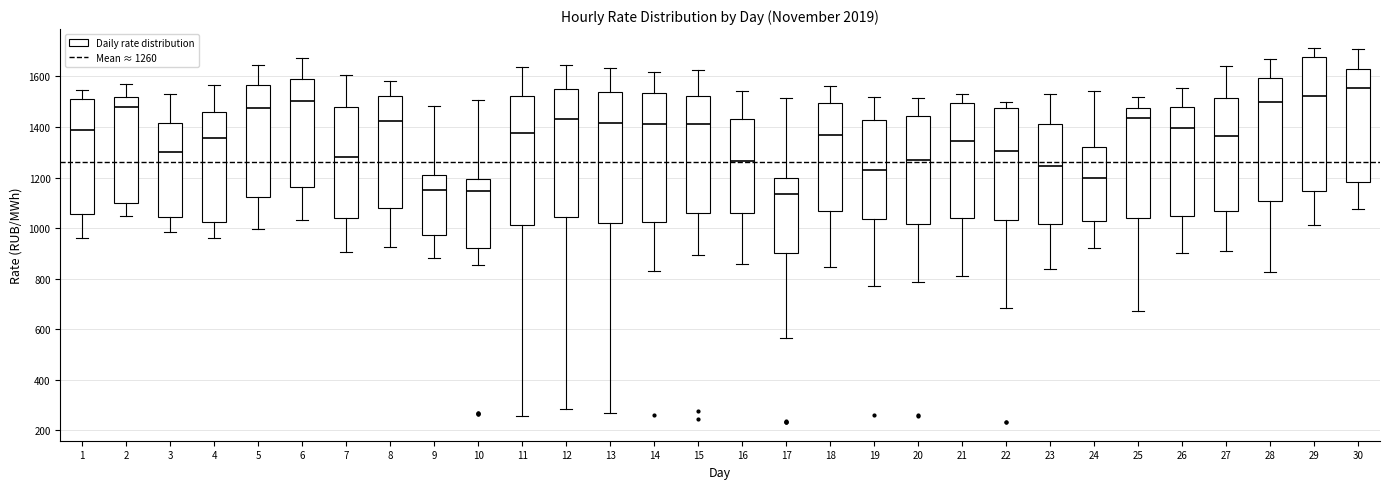

Reading left to right, transcribe this box plot: for each box, give where its median line is, the range the box spans, and where its two whiskers end, as read against the y-axis. The values are not printed on the chart, so give them approximately, as read against the axis.

1: median 1380, box 1060 to 1520, whiskers 960 to 1540
2: median 1480, box 1100 to 1520, whiskers 1040 to 1580
3: median 1300, box 1040 to 1420, whiskers 980 to 1520
4: median 1360, box 1020 to 1460, whiskers 960 to 1560
5: median 1480, box 1120 to 1560, whiskers 1000 to 1640
6: median 1500, box 1160 to 1580, whiskers 1040 to 1680
7: median 1280, box 1040 to 1480, whiskers 900 to 1600
8: median 1420, box 1080 to 1520, whiskers 920 to 1580
9: median 1160, box 980 to 1220, whiskers 880 to 1480
10: median 1140, box 920 to 1200, whiskers 860 to 1500
11: median 1380, box 1020 to 1520, whiskers 260 to 1640
12: median 1440, box 1040 to 1560, whiskers 280 to 1640
13: median 1420, box 1020 to 1540, whiskers 280 to 1640
14: median 1420, box 1020 to 1540, whiskers 840 to 1620
15: median 1420, box 1060 to 1520, whiskers 900 to 1620
16: median 1260, box 1060 to 1440, whiskers 860 to 1540
17: median 1140, box 900 to 1200, whiskers 560 to 1520
18: median 1360, box 1060 to 1500, whiskers 840 to 1560
19: median 1220, box 1040 to 1420, whiskers 780 to 1520
20: median 1260, box 1020 to 1440, whiskers 780 to 1520
21: median 1340, box 1040 to 1500, whiskers 820 to 1540
22: median 1300, box 1040 to 1480, whiskers 680 to 1500
23: median 1240, box 1020 to 1420, whiskers 840 to 1540
24: median 1200, box 1020 to 1320, whiskers 920 to 1540
25: median 1440, box 1040 to 1480, whiskers 680 to 1520
26: median 1400, box 1040 to 1480, whiskers 900 to 1560
27: median 1360, box 1060 to 1520, whiskers 900 to 1640
28: median 1500, box 1100 to 1600, whiskers 820 to 1660
29: median 1520, box 1140 to 1680, whiskers 1020 to 1720
30: median 1560, box 1180 to 1620, whiskers 1080 to 1700